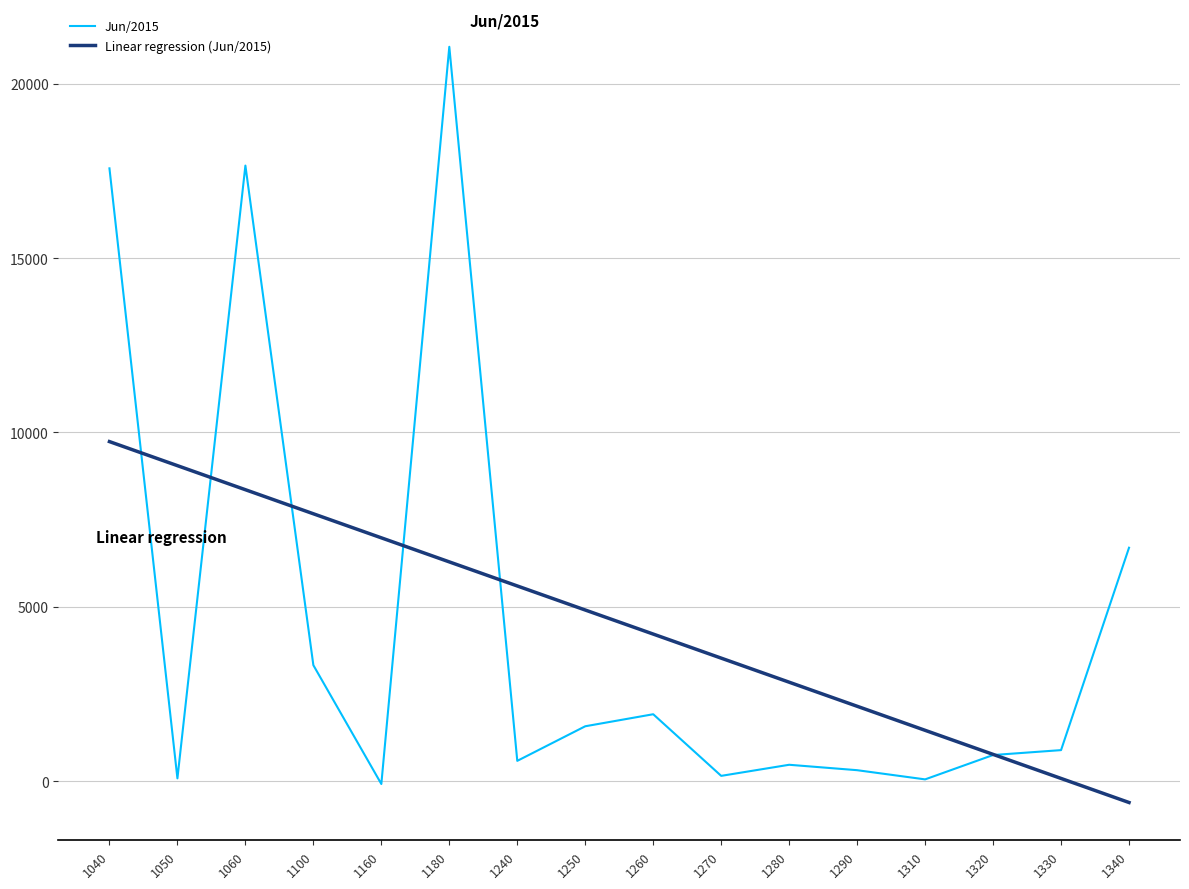

The Linear regression (Jun/2015) series shows 6737.0 at 1040. True or false?

False